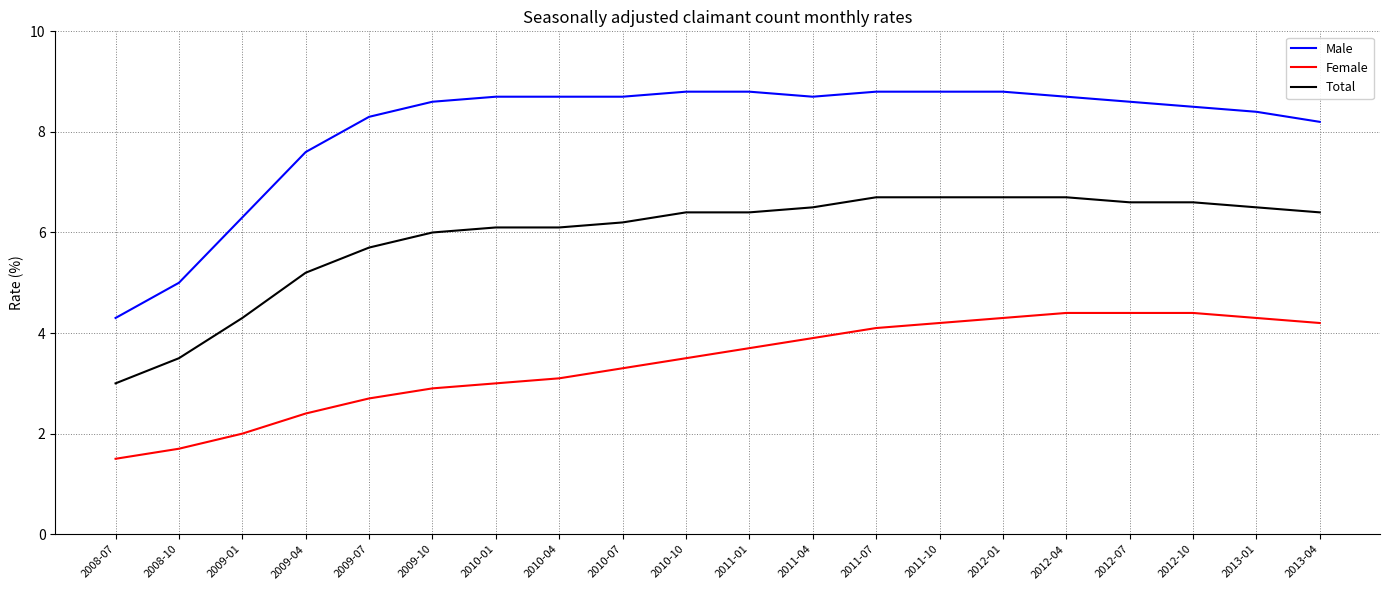

What is the lowest value of the Female series?

1.5